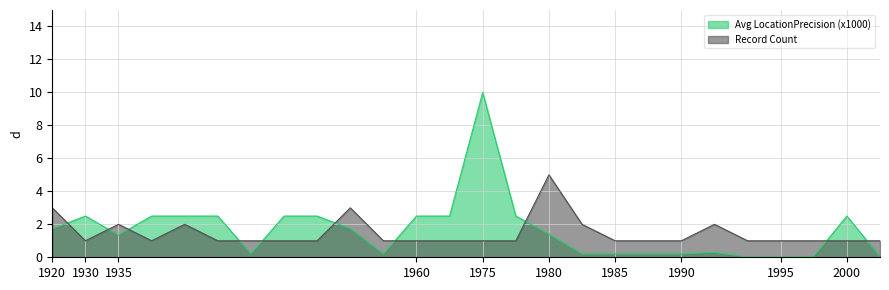

At which label is Record Count closest to 3?

1920